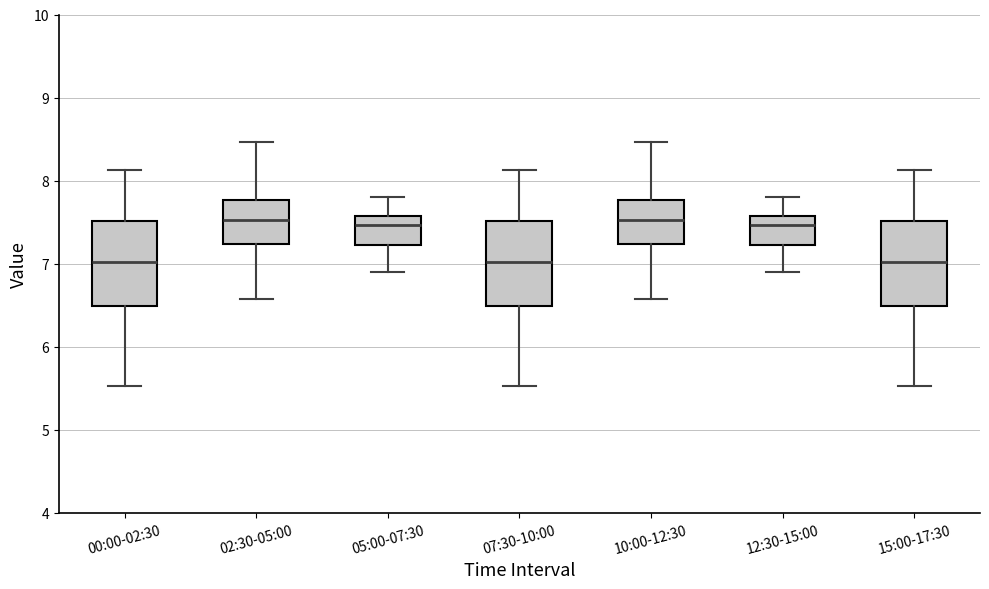

Reading left to right, transcribe this box plot: for each box, give where its median line is, the range the box spans, and where its two whiskers end, as read against the y-axis. The values are not printed on the chart, so give them approximately, as read against the axis.

00:00-02:30: median 7.0, box 6.5 to 7.5, whiskers 5.5 to 8.1
02:30-05:00: median 7.5, box 7.2 to 7.8, whiskers 6.6 to 8.5
05:00-07:30: median 7.5, box 7.2 to 7.6, whiskers 6.9 to 7.8
07:30-10:00: median 7.0, box 6.5 to 7.5, whiskers 5.5 to 8.1
10:00-12:30: median 7.5, box 7.2 to 7.8, whiskers 6.6 to 8.5
12:30-15:00: median 7.5, box 7.2 to 7.6, whiskers 6.9 to 7.8
15:00-17:30: median 7.0, box 6.5 to 7.5, whiskers 5.5 to 8.1